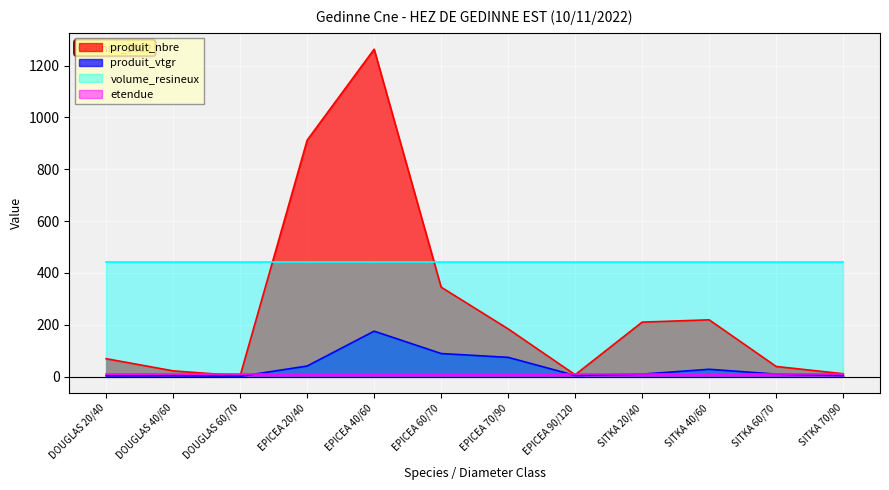

Does the chart display data point markers on the line(s)?

No